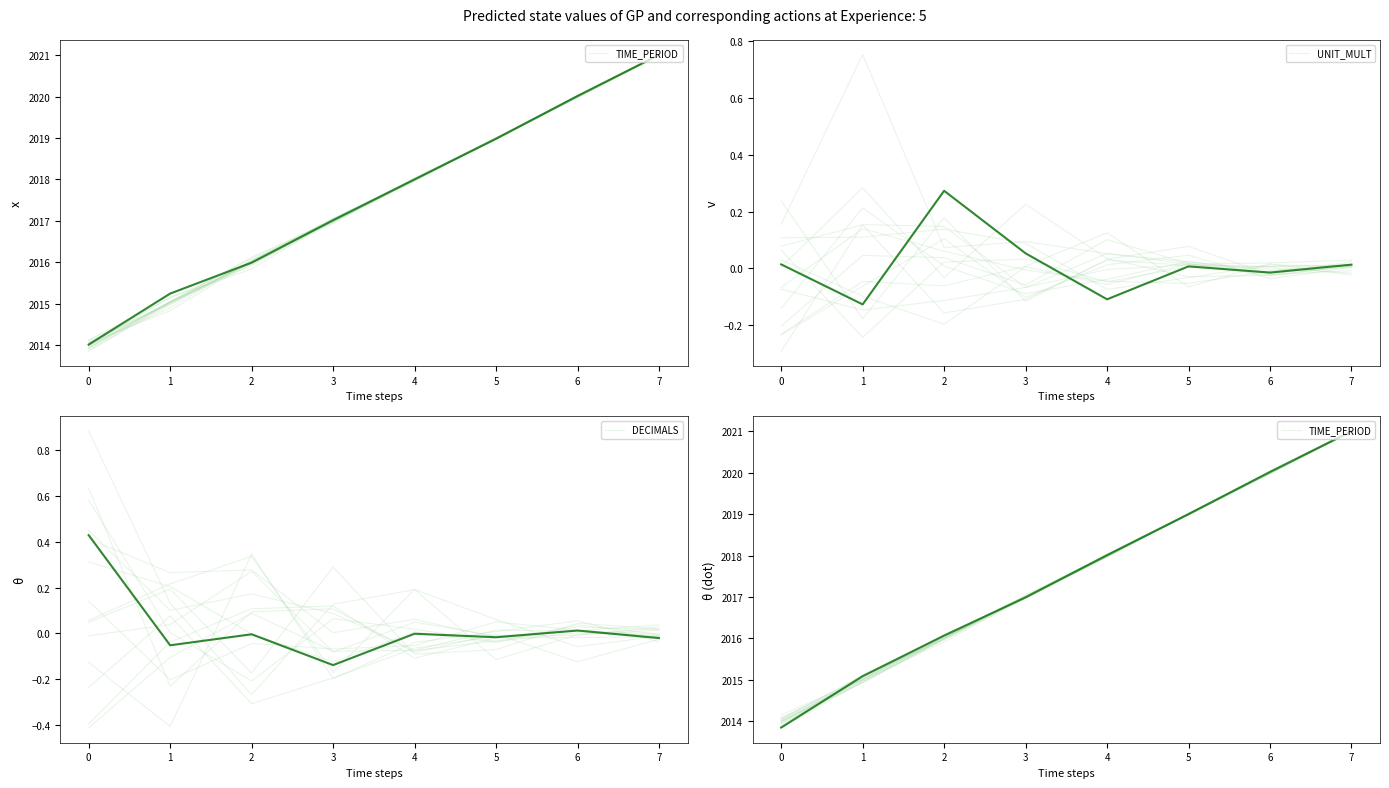

At which category does DECIMALS trace 0 reach its first local valley?

4